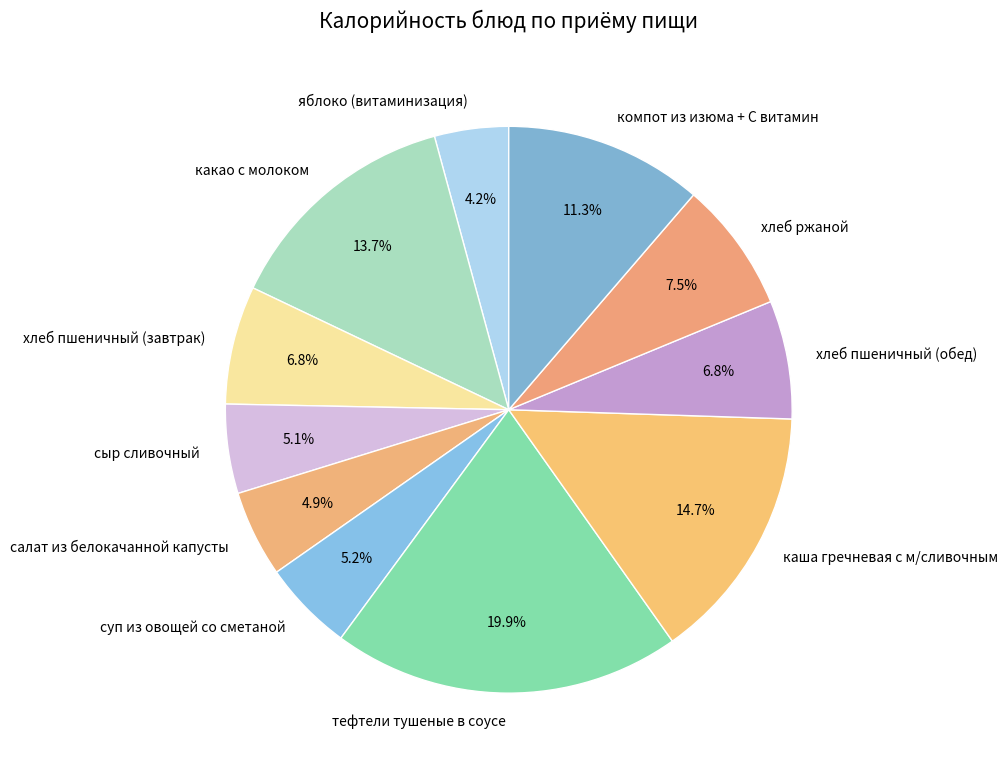

What is the ratio of the value at компот из изюма + С витамин to the value at суп из овощей со сметаной?

2.2